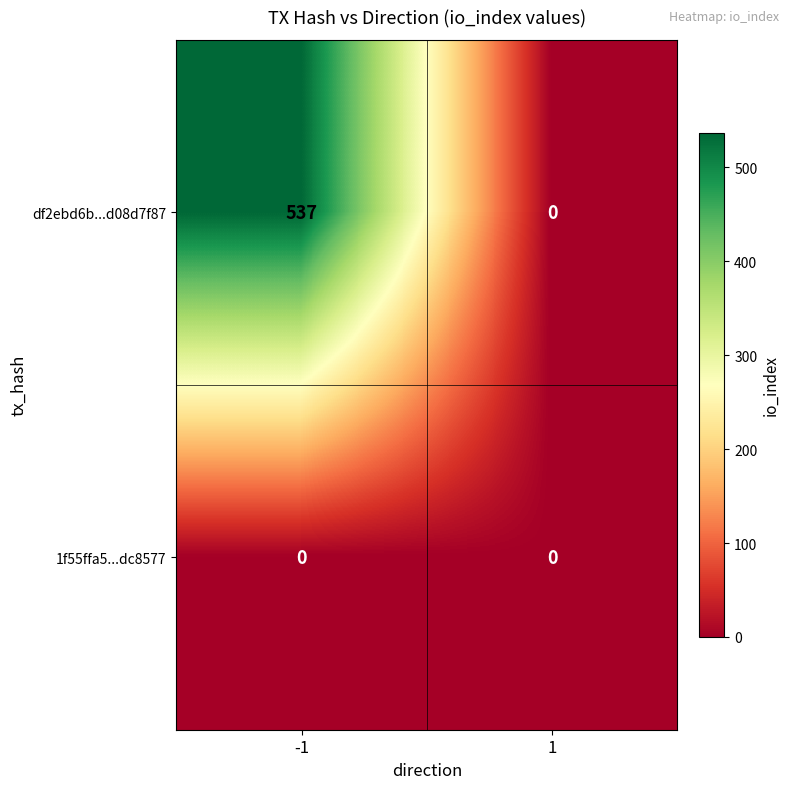

What is the difference between the highest and lowest values at -1?

537